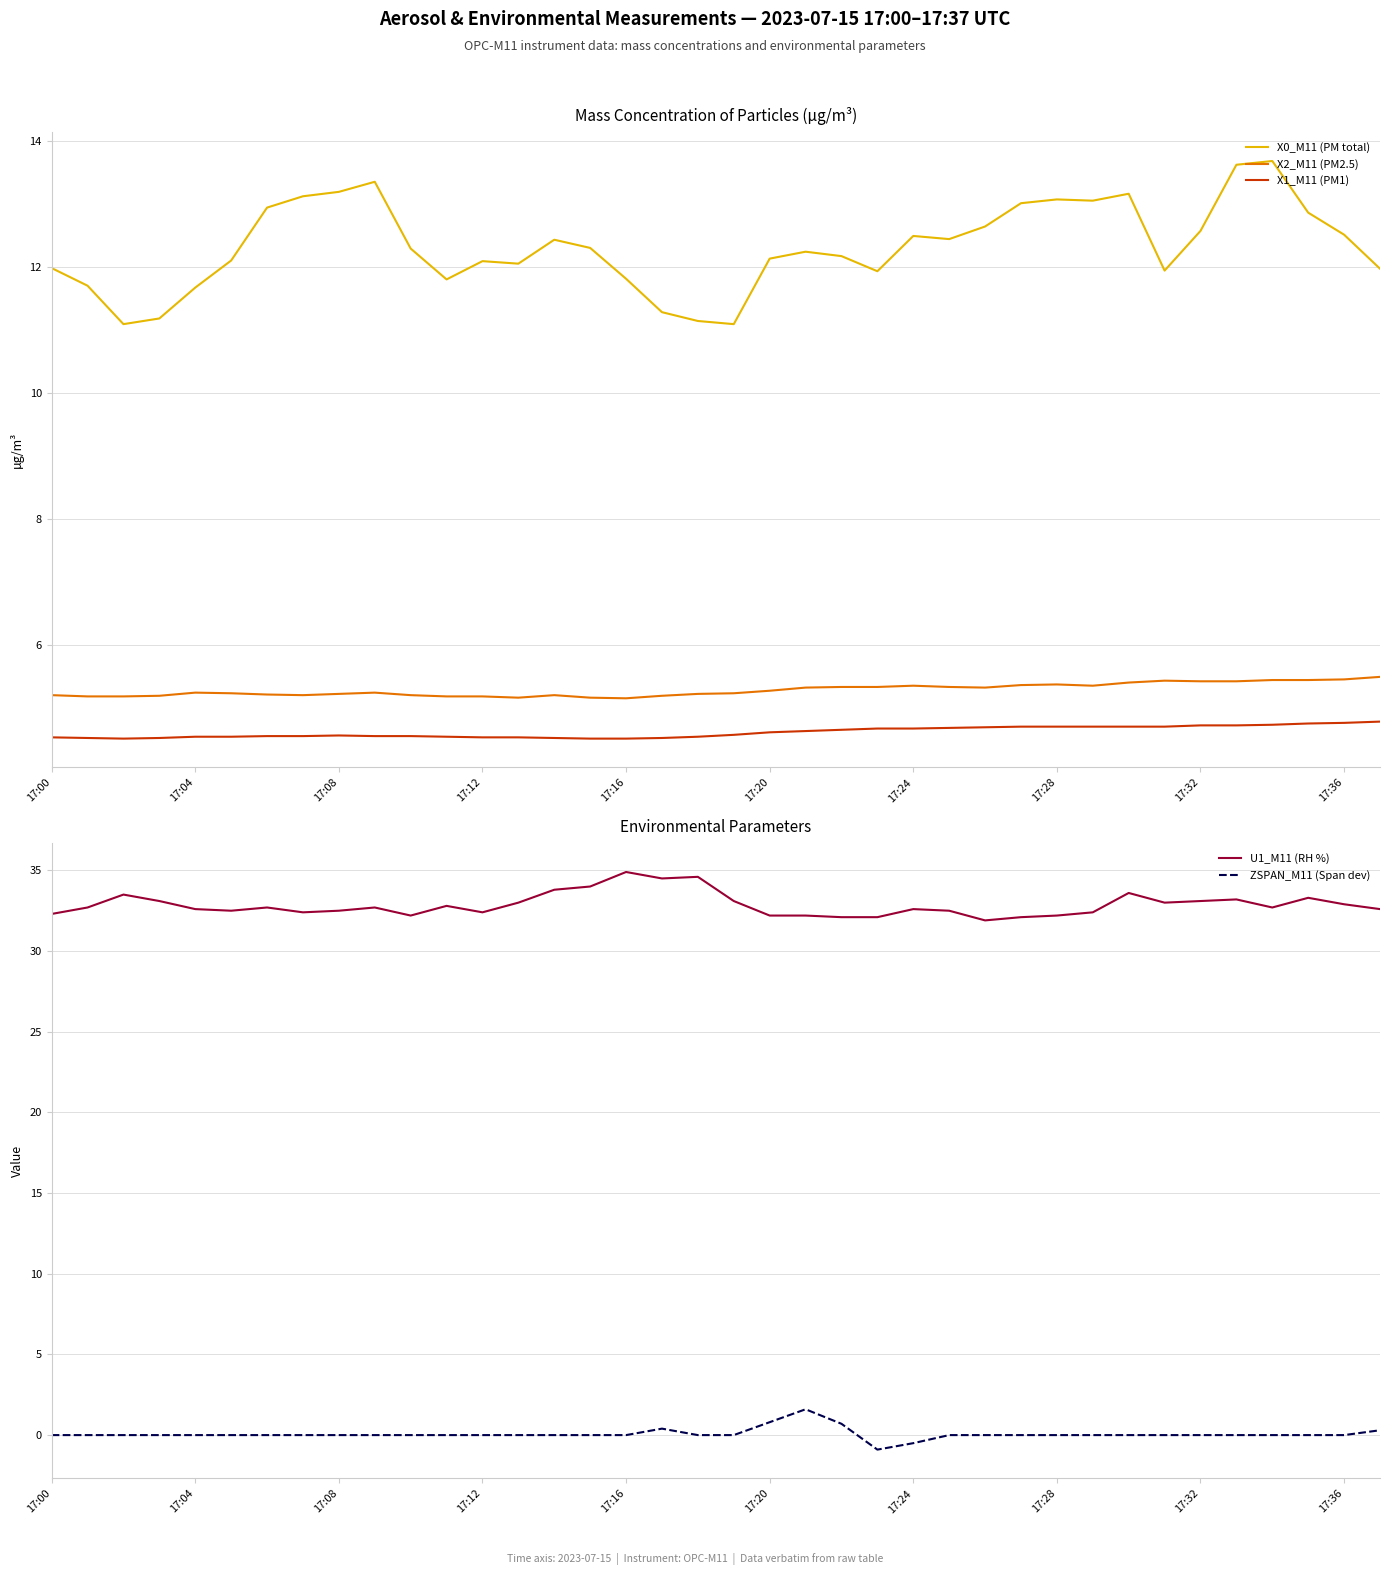

What position from the right is 29?

9